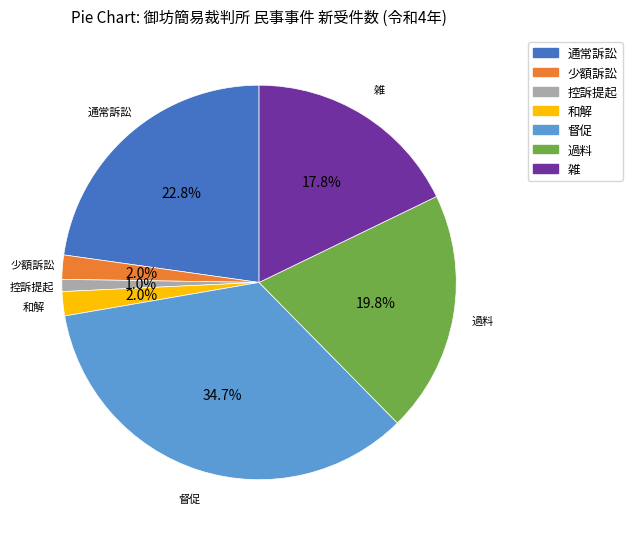

Is there any slice that represents more than half of the pie?

No